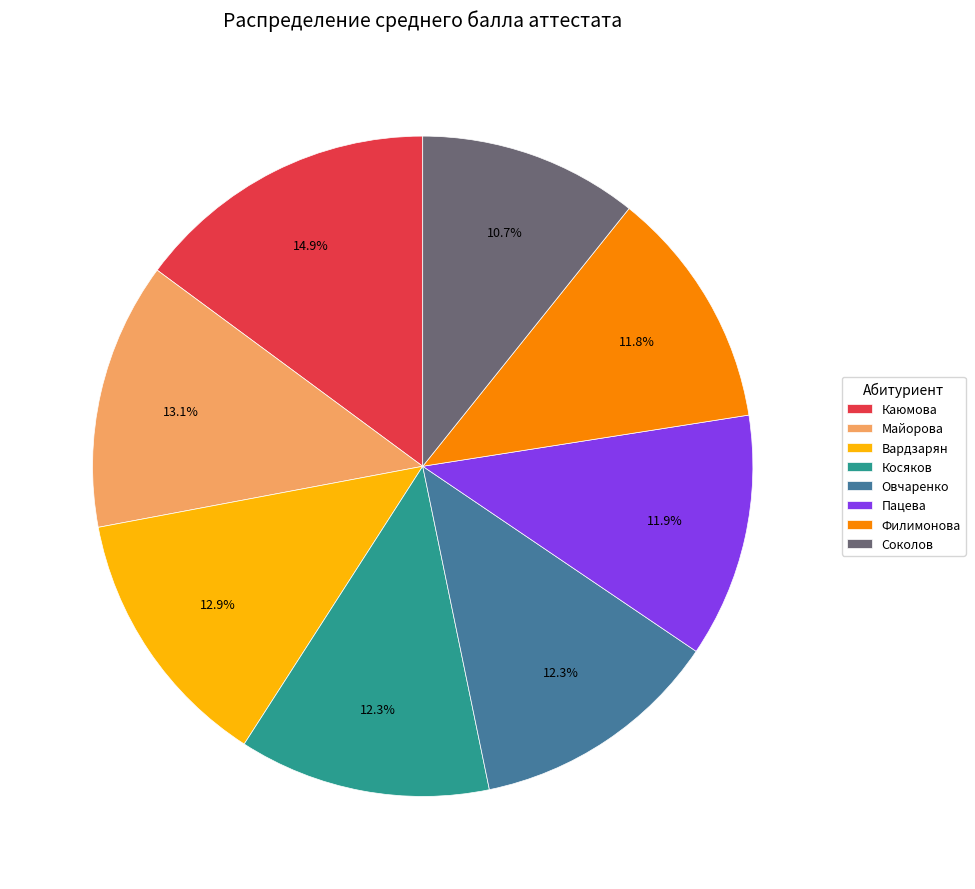

To the nearest percent, what percentage of the pie is Соколов?

11%